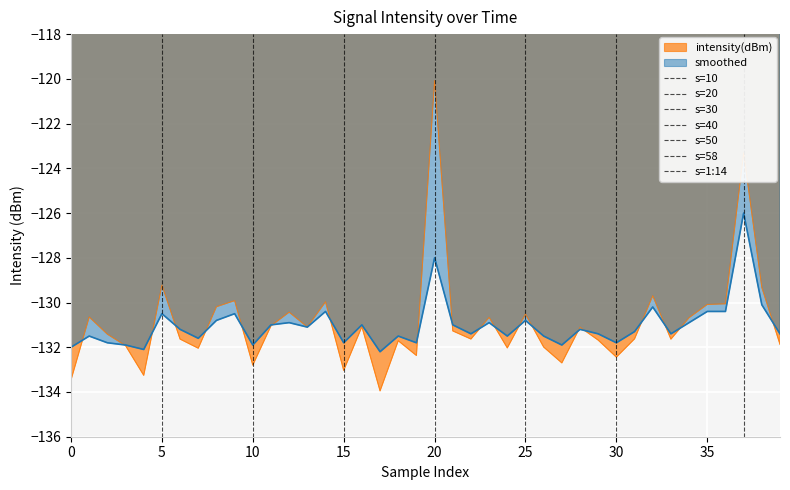

What is the total value across all series at 11?

-262.0